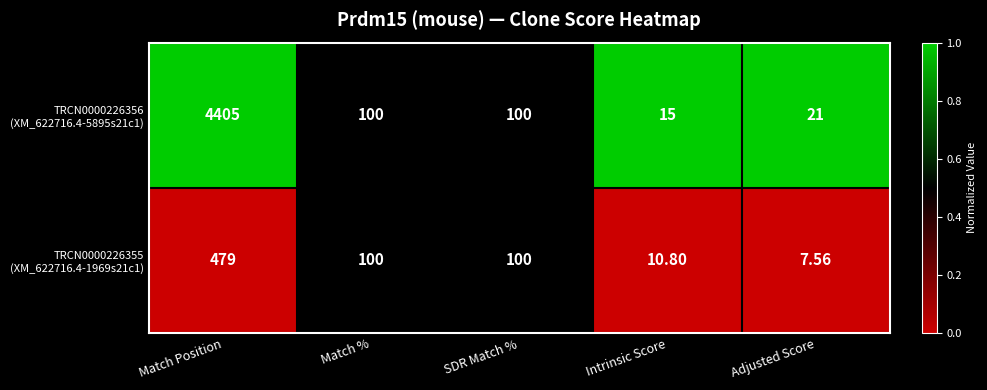

Which label corresponds to the smallest value in the chart?

Adjusted Score